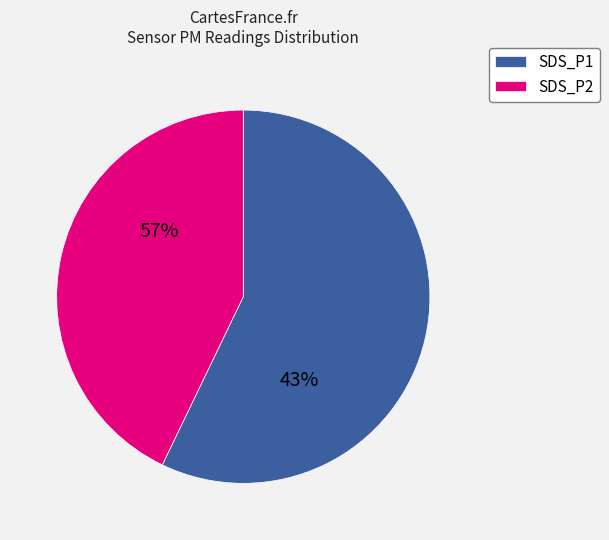

The 28 slice represents 1% of the pie. True or false?

False